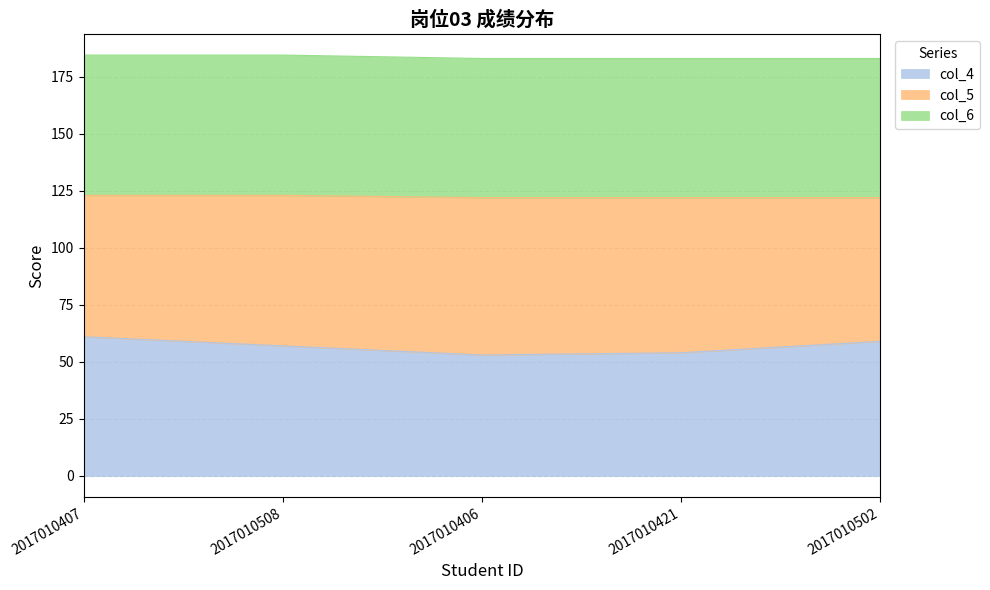

What are all the series names shown in the legend?

col_4, col_5, col_6